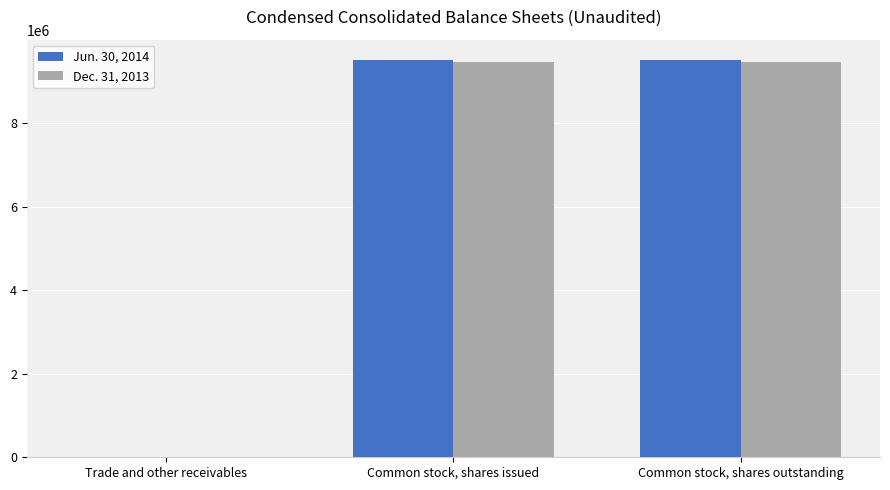

True or false: Dec. 31, 2013 has a value of 16241016 at Common stock, shares outstanding.

False